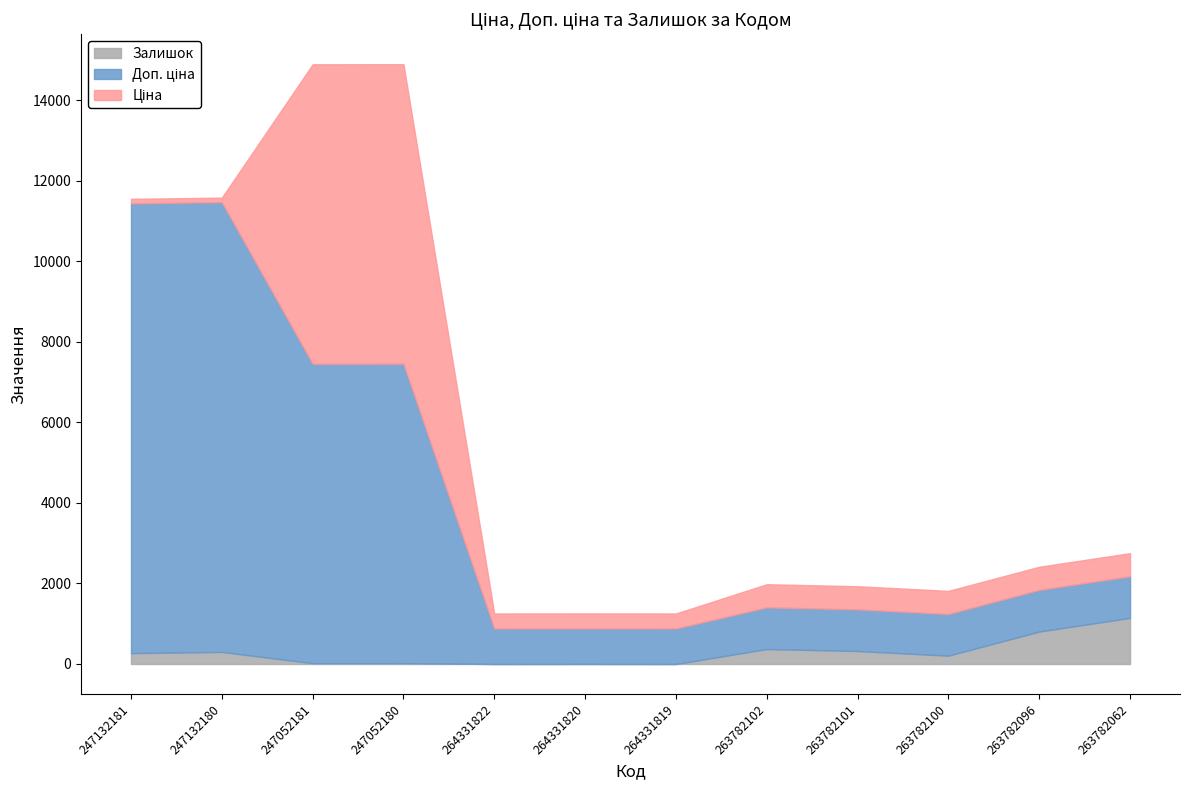

Where do Залишок and Ціна first cross each other?

247132180 and 247052181